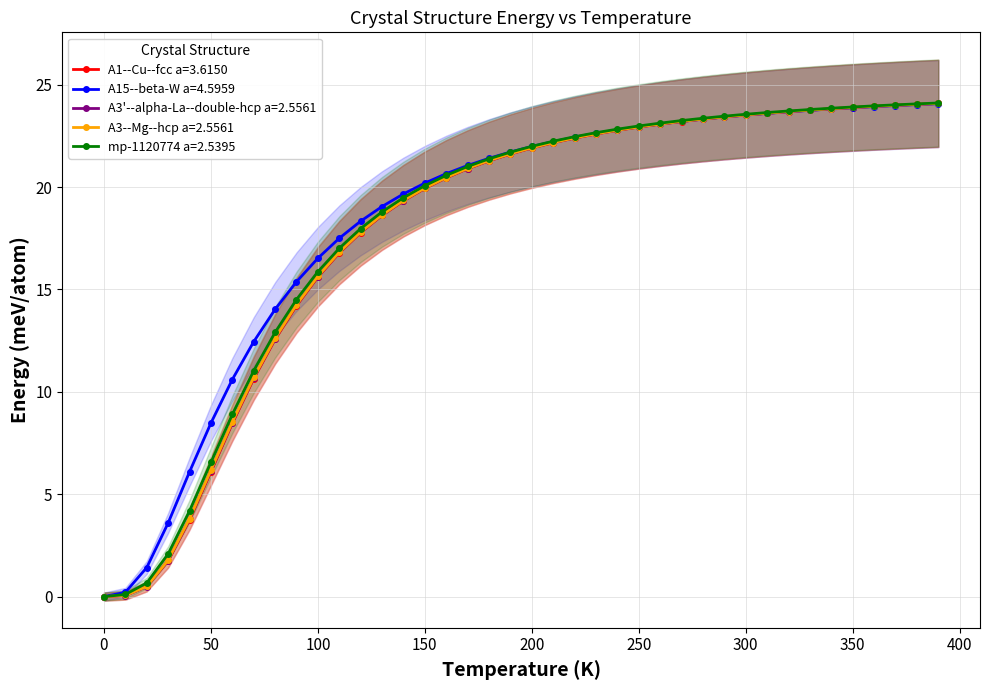

List the series in order of their peak value, highest first.

mp-1120774 a=2.5395, A3--Mg--hcp a=2.5561, A3'--alpha-La--double-hcp a=2.5561, A1--Cu--fcc a=3.6150, A15--beta-W a=4.5959